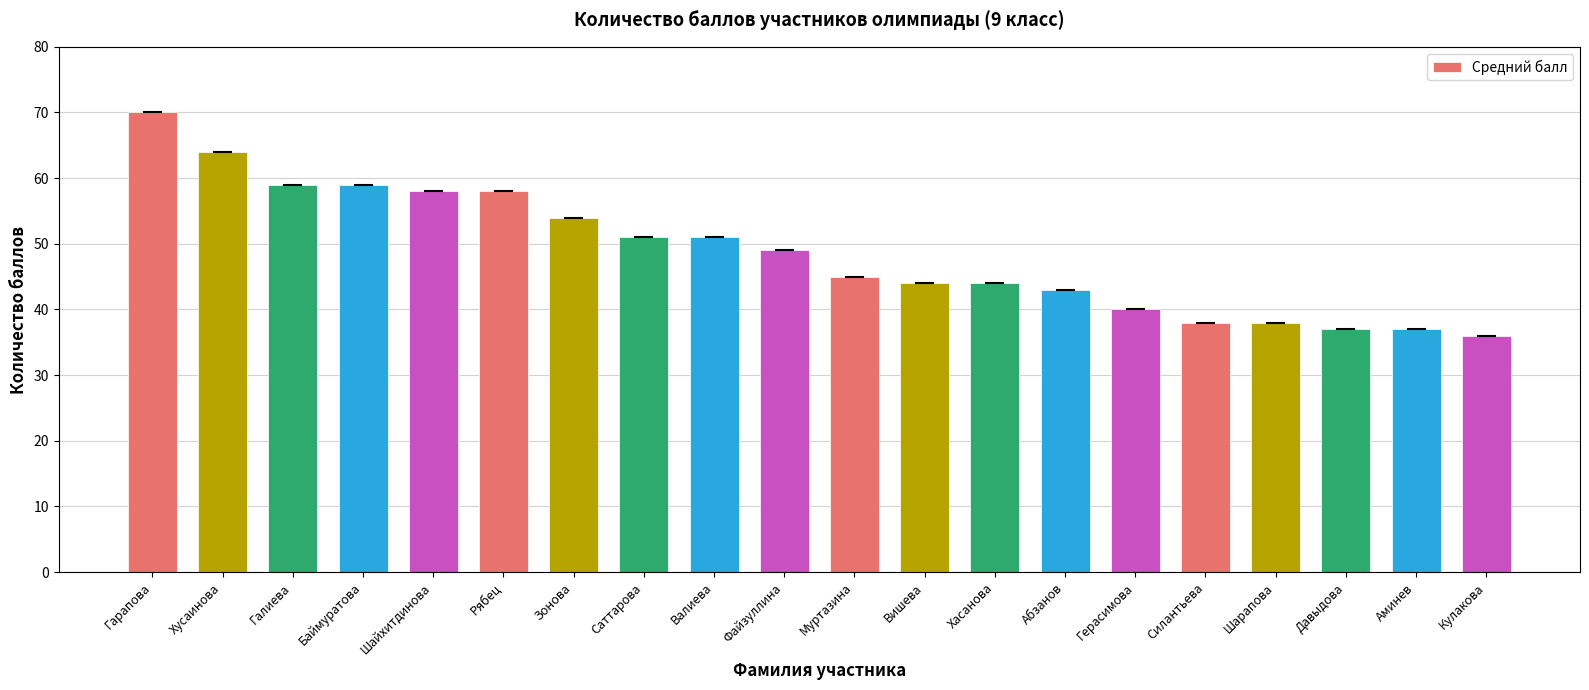

What is the difference between the maximum and minimum values?

34